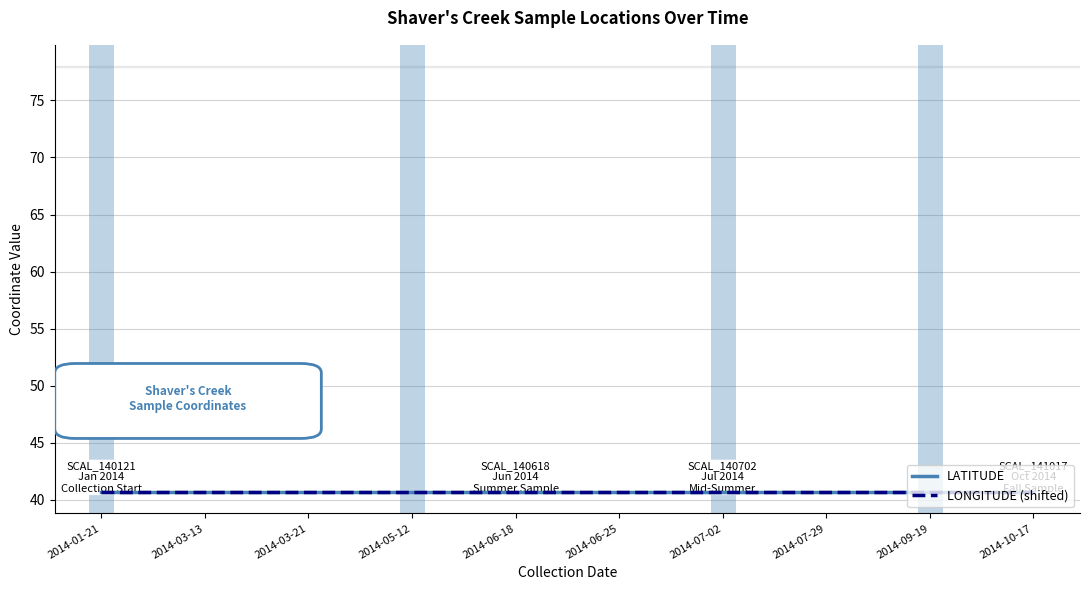

What is the maximum value for LATITUDE?

40.7